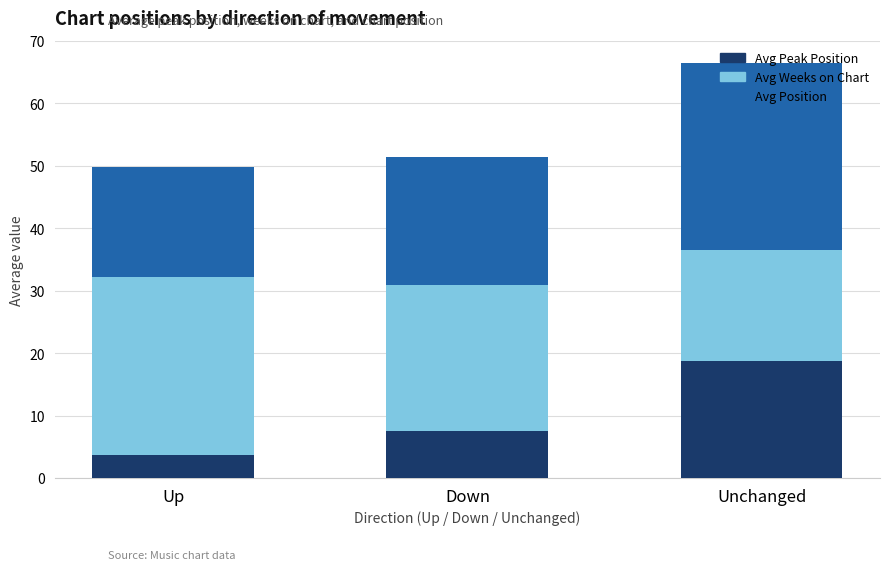

Which category has the lowest value in the Avg Peak Position series?

Up